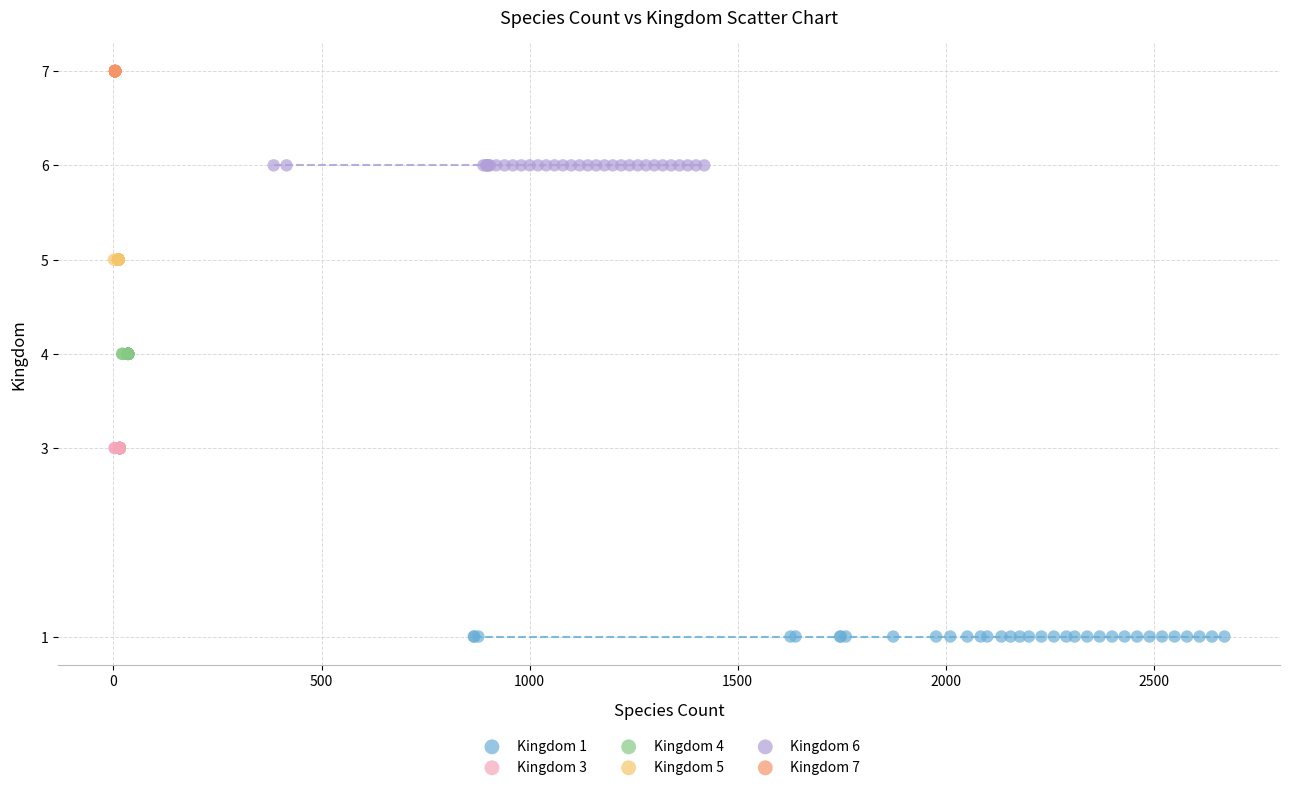

Which series reaches the maximum Y coordinate?

Kingdom 7